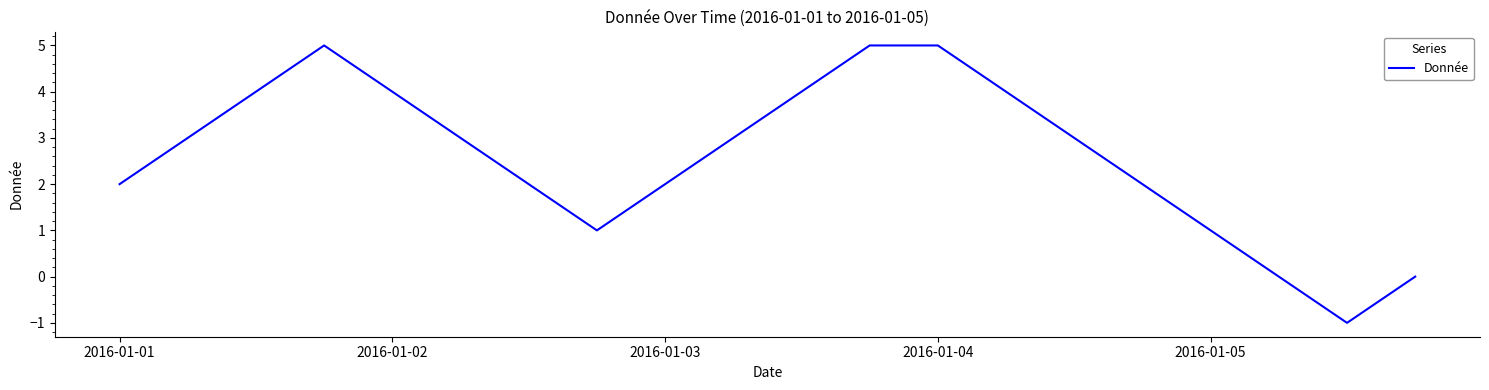

Does the chart display data point markers on the line(s)?

No